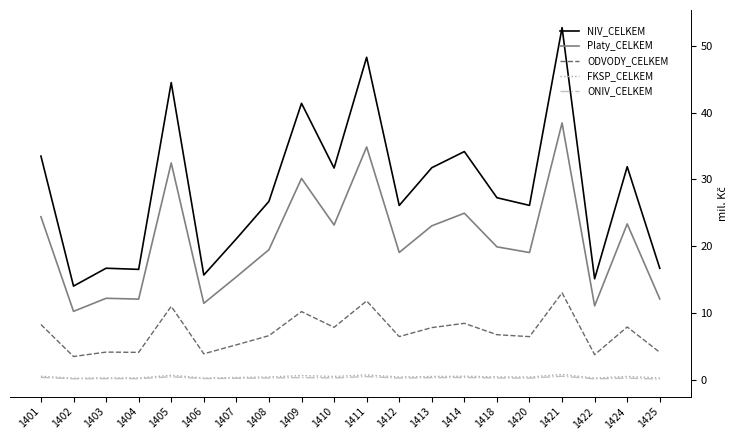

How many values in the NIV_CELKEM series are below 27?

10